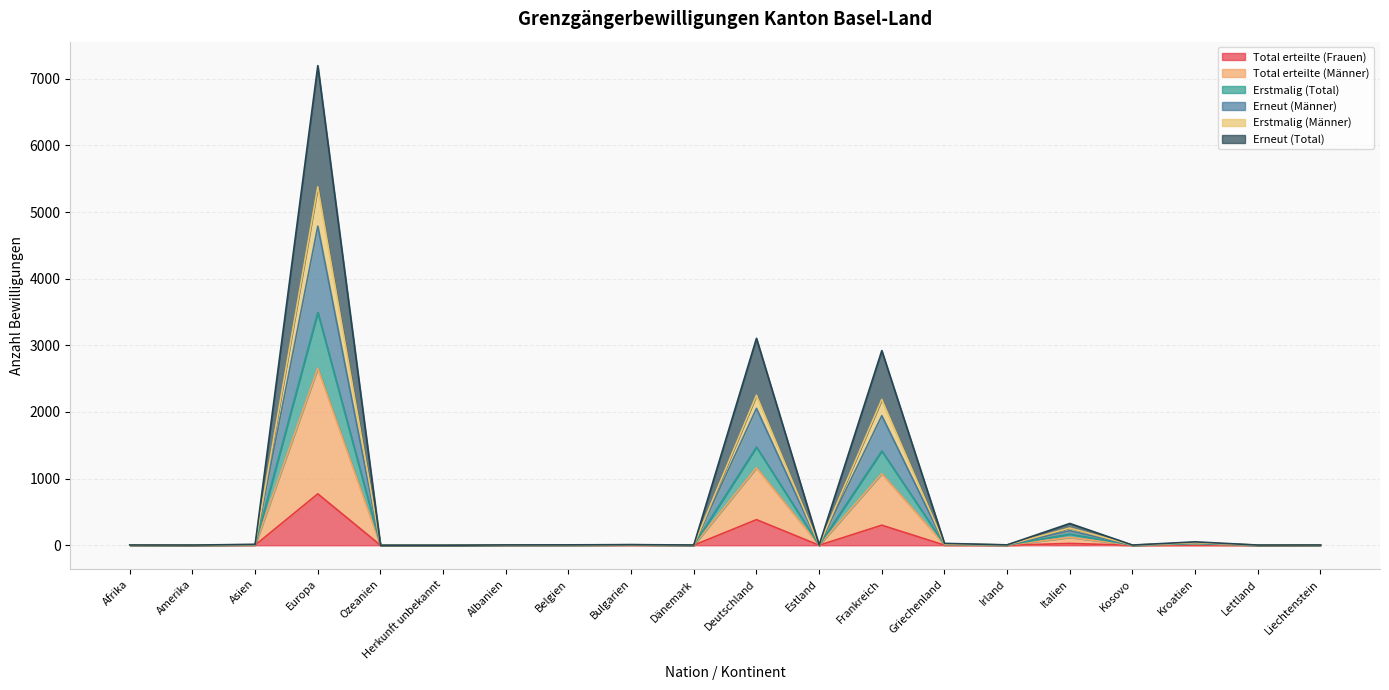

The Erstmalig (Männer) series shows 2 at Kosovo. True or false?

True